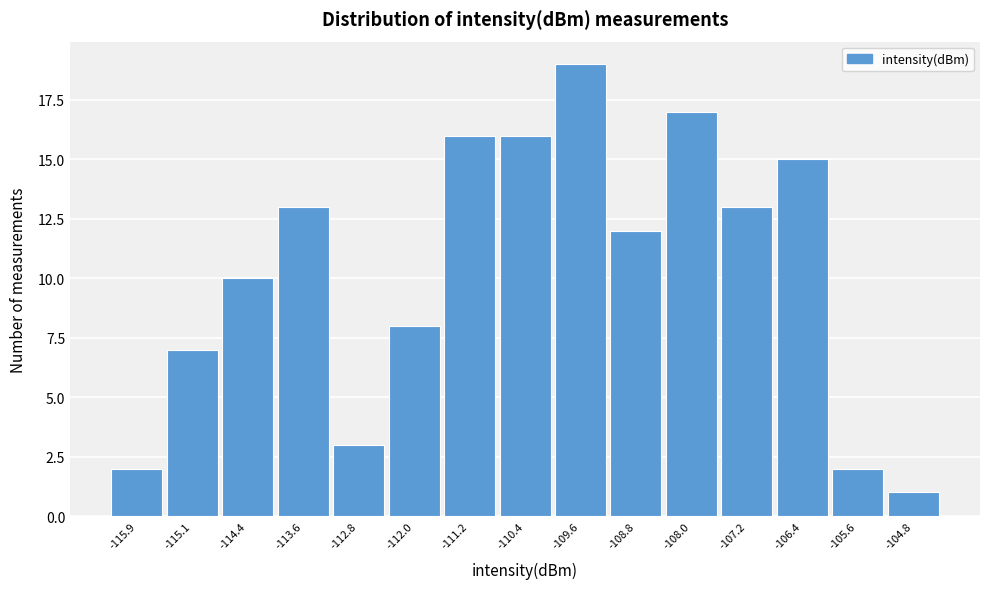

What is the height of the bar covering -116.3 to -115.5 on the x-axis? Neither the bar edges nor the heights are printed on the chart, so give them approximately, as read against the axes.

2